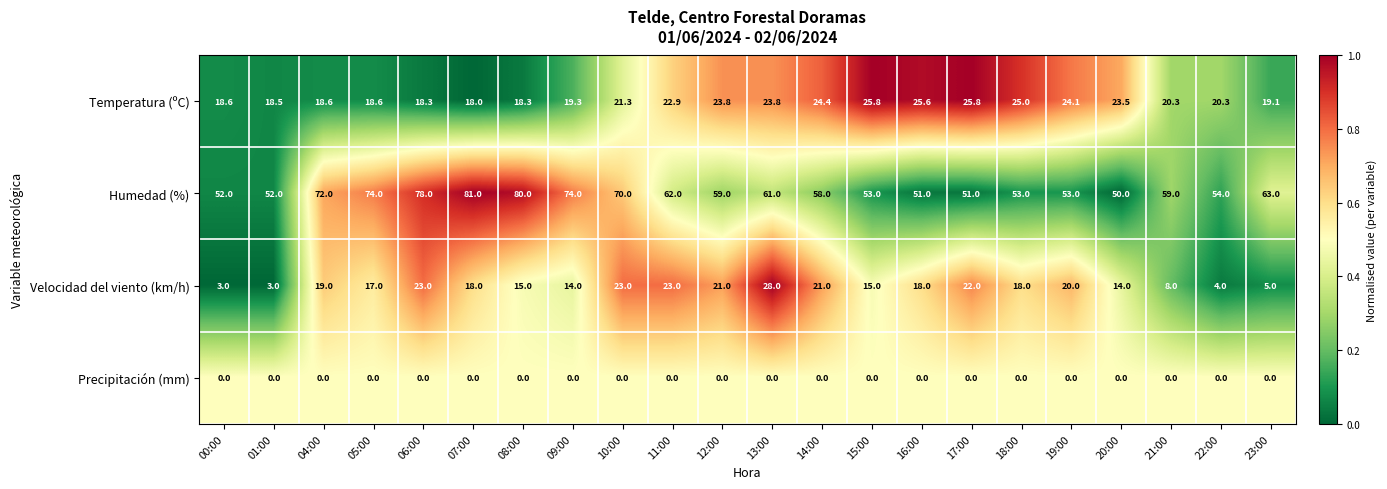

At which category is the sum across all series the highest?

06:00